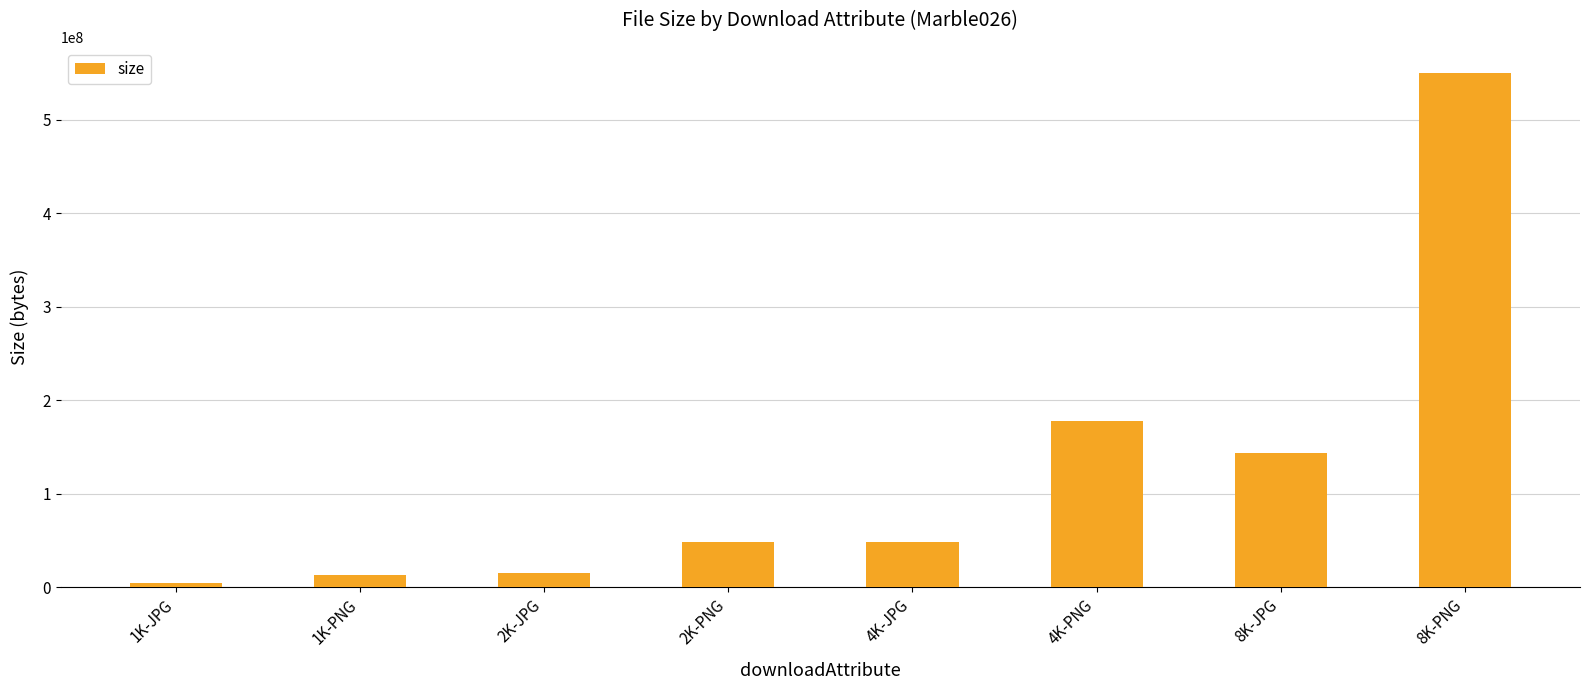

Between 2K-PNG and 4K-PNG, which is larger?

4K-PNG